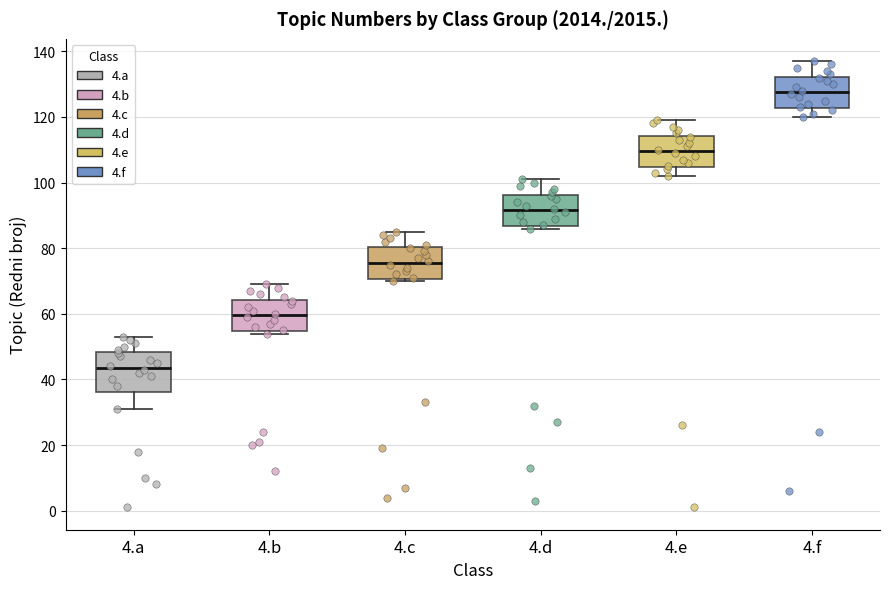

Reading left to right, read every box against the y-axis: the position of its median line, the range the box covers, and the ends of its whiskers. The values are not printed on the chart, so give them approximately, as read against the axis.

4.a: median 44, box 36 to 48, whiskers 32 to 54
4.b: median 60, box 54 to 64, whiskers 54 (just below the box's lower edge) to 70
4.c: median 76, box 70 to 80, whiskers 70 (just below the box's lower edge) to 86
4.d: median 92, box 86 to 96, whiskers 86 (just below the box's lower edge) to 102
4.e: median 110, box 104 to 114, whiskers 102 to 120
4.f: median 128, box 122 to 132, whiskers 120 to 138